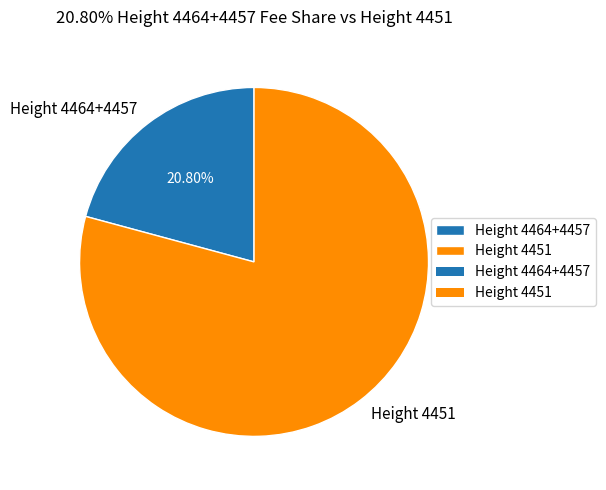

To the nearest percent, what is the average slice percentage?

50%